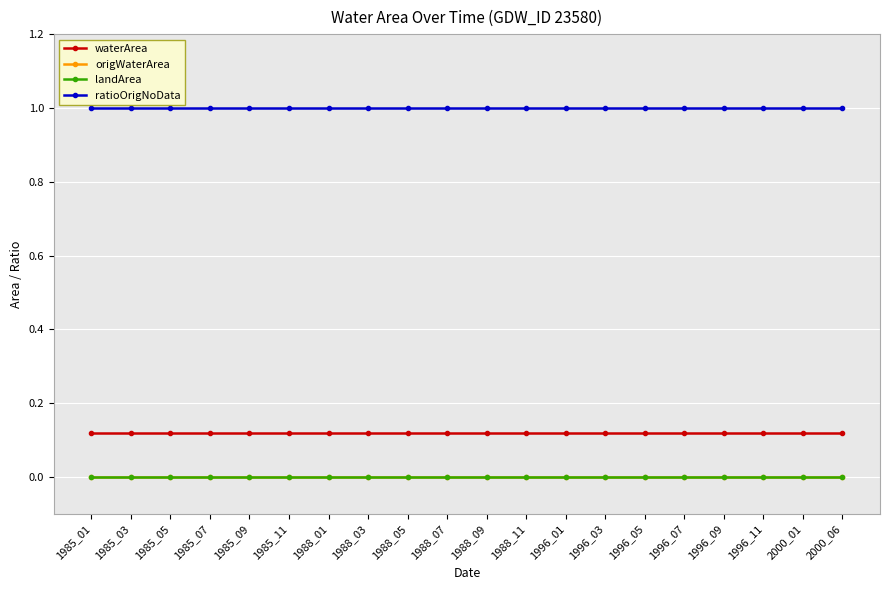

What is the value of the ratioOrigNoData point at the 16th from the left?

1.0